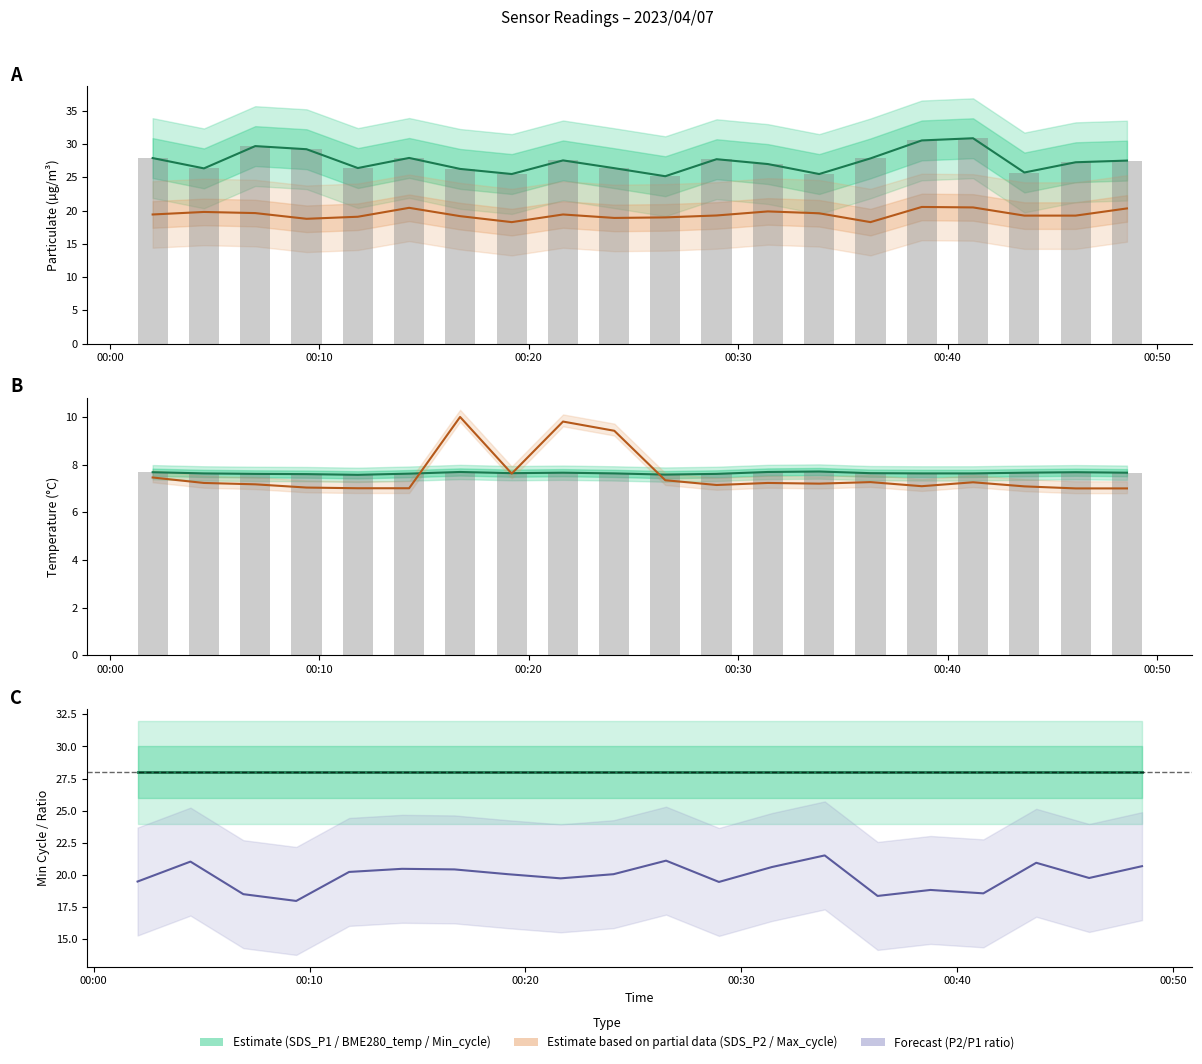

Reading left to right, list all the values displayed in this chart.

SDS_P1: 27.9	26.4	29.7	29.2	26.4	27.9	26.3	25.5	27.6	26.4	25.2	27.7	27.0	25.5	27.9	30.6	30.9	25.7	27.3	27.5
SDS_P2: 19.4	19.8	19.6	18.8	19.1	20.4	19.2	18.3	19.4	18.9	19.0	19.3	19.9	19.6	18.3	20.6	20.5	19.2	19.2	20.3
BME280_temperature: 7.7	7.6	7.6	7.6	7.6	7.6	7.7	7.6	7.7	7.6	7.6	7.6	7.7	7.7	7.6	7.6	7.6	7.7	7.7	7.7
Max_cycle (norm): 7.5	7.2	7.2	7.0	7.0	7.0	10.0	7.6	9.8	9.4	7.3	7.1	7.2	7.2	7.3	7.1	7.3	7.1	7.0	7.0
Min_cycle: 28.0	28.0	28.0	28.0	28.0	28.0	28.0	28.0	28.0	28.0	28.0	28.0	28.0	28.0	28.0	28.0	28.0	28.0	28.0	28.0
P2/P1 ratio (×28): 19.5	21.0	18.5	18.0	20.2	20.5	20.4	20.1	19.7	20.1	21.1	19.5	20.6	21.5	18.4	18.8	18.6	20.9	19.8	20.7